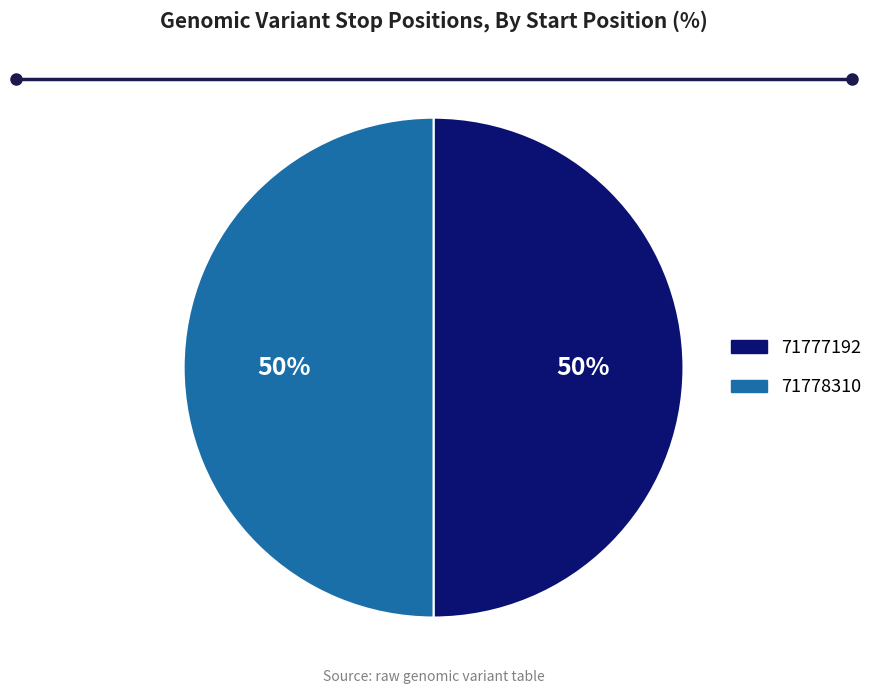

What is the ratio of the value at 71777192 to the value at 71778310?

1.0